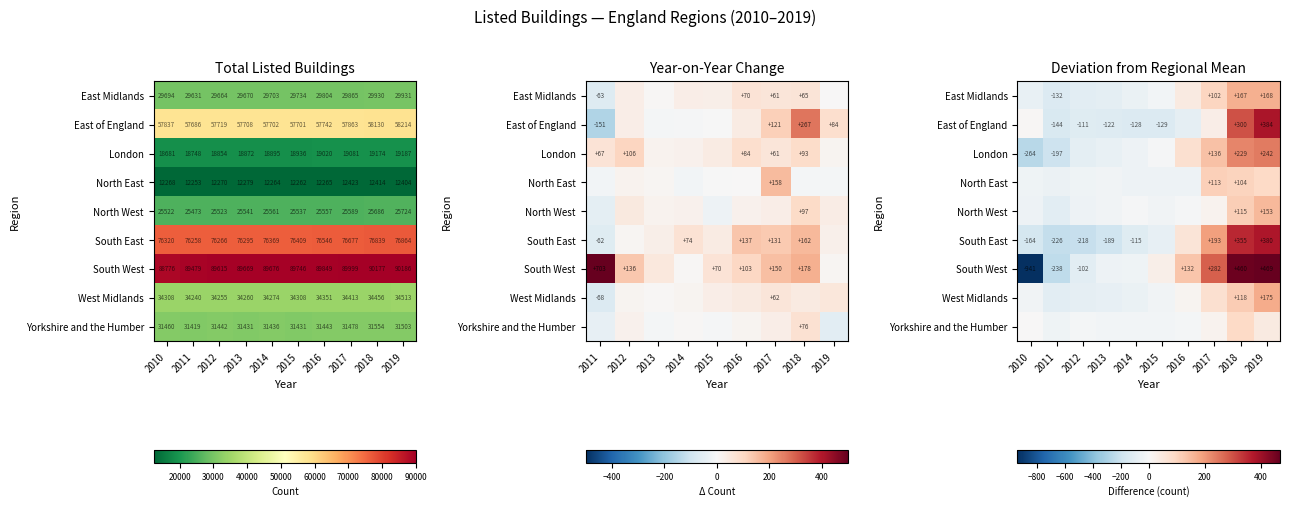

The value of East of England at 2014 is -60.7. True or false?

False